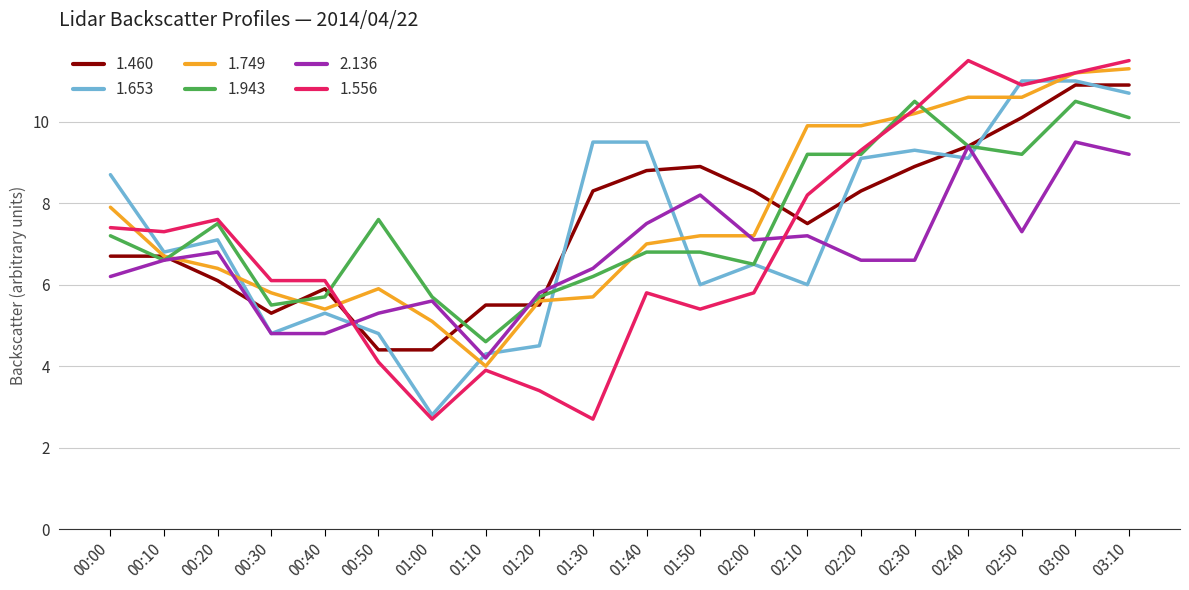

What is the average value of the 1.749 series?

7.7